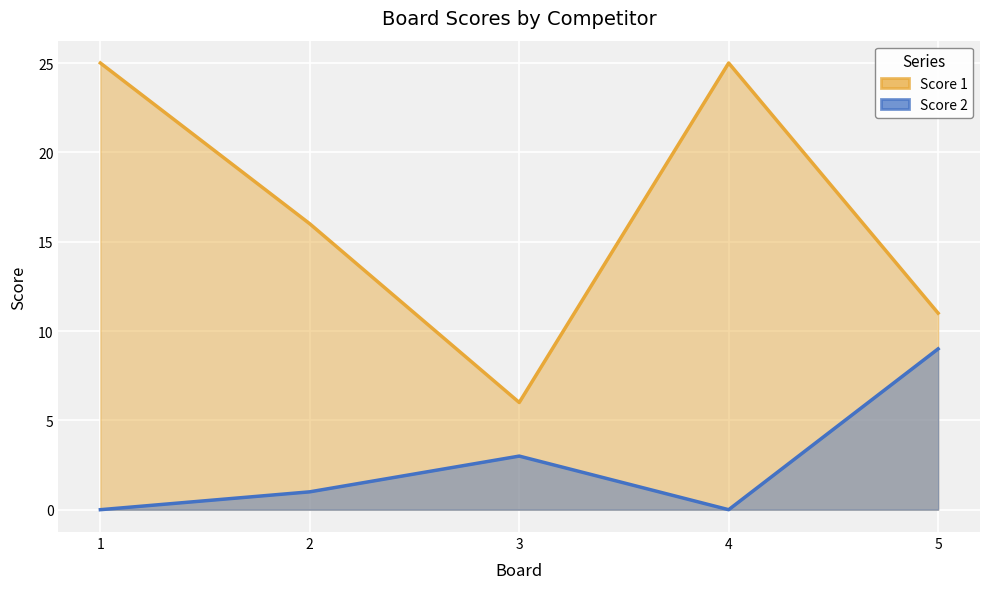

True or false: Score 1 and Score 2 intersect in this chart.

False